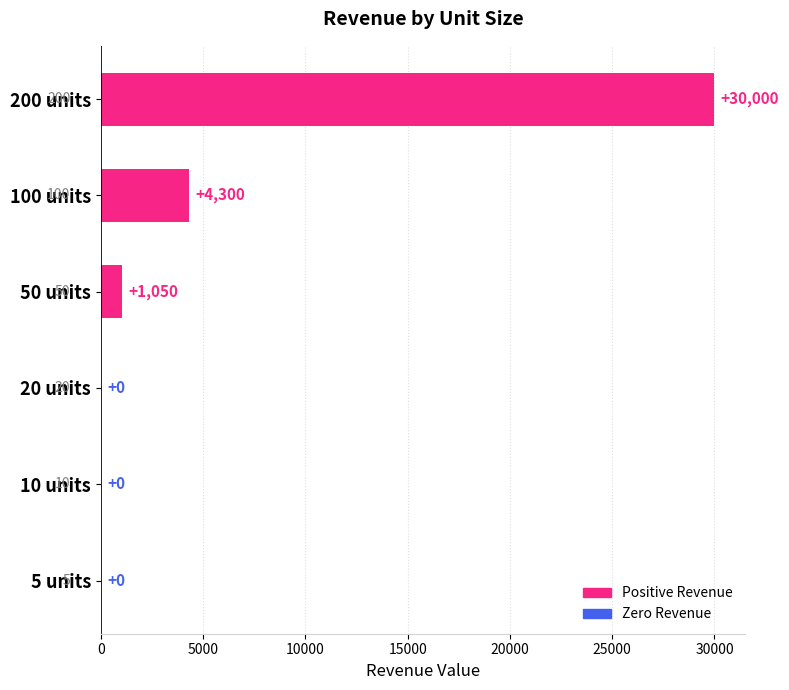

What is the sum of the values at 10 units and 200 units?

30000